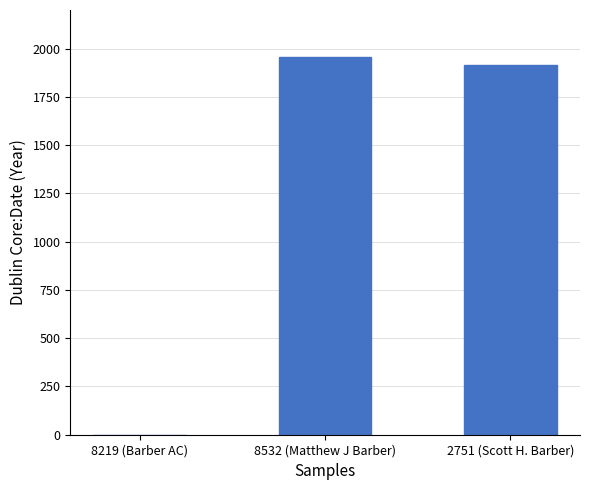

What is the change in value from 8532 (Matthew J Barber) to 2751 (Scott H. Barber)?

-40